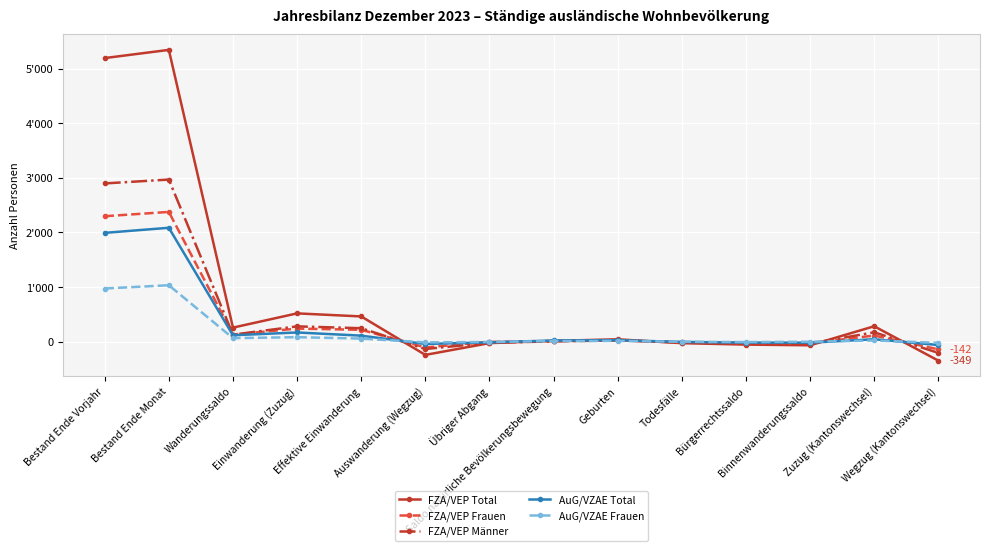

What is the spread (max minus min) of values at Einwanderung (Zuzug)?

436